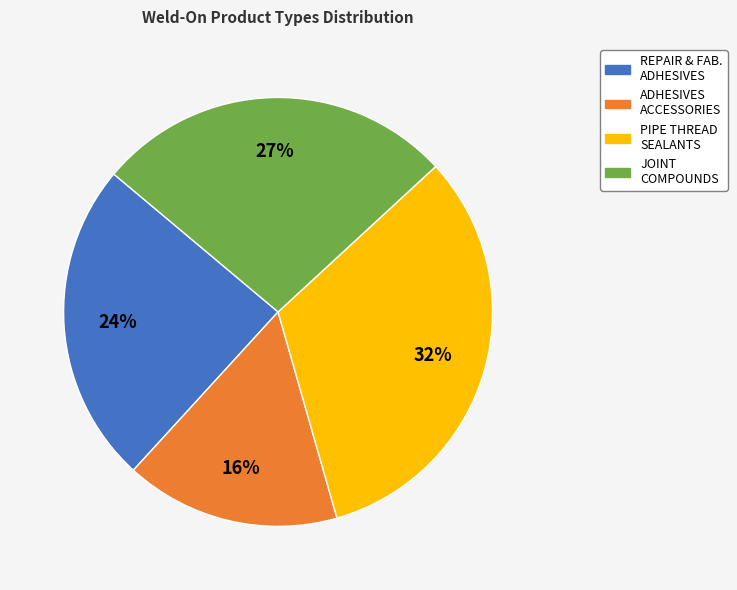

Rank the categories by value from lowest to highest.

ADHESIVES ACCESSORIES, REPAIR & FAB. ADHESIVES, JOINT COMPOUNDS, PIPE THREAD SEALANTS